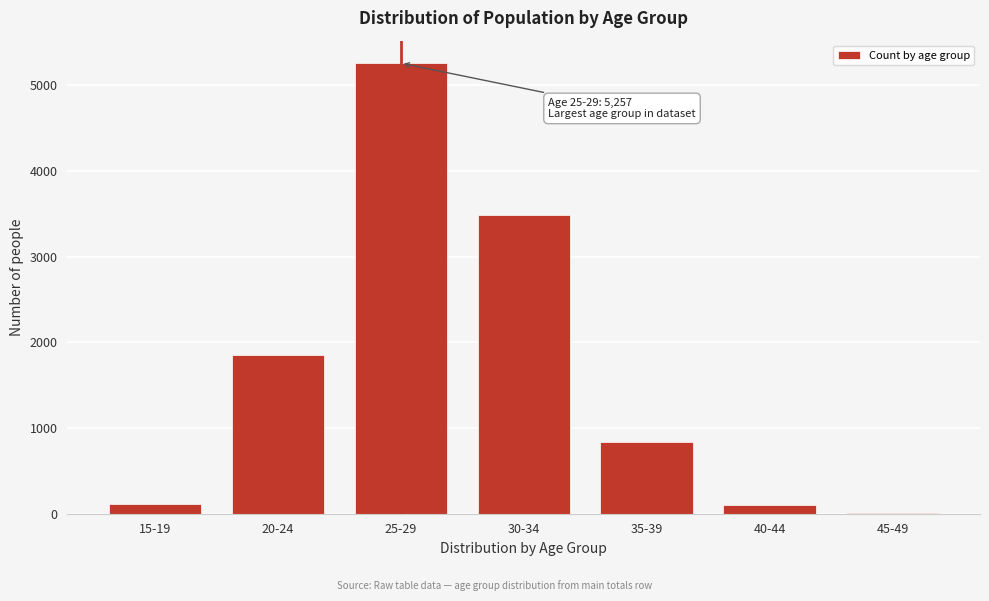

At which label is the value closest to 2630?

20-24